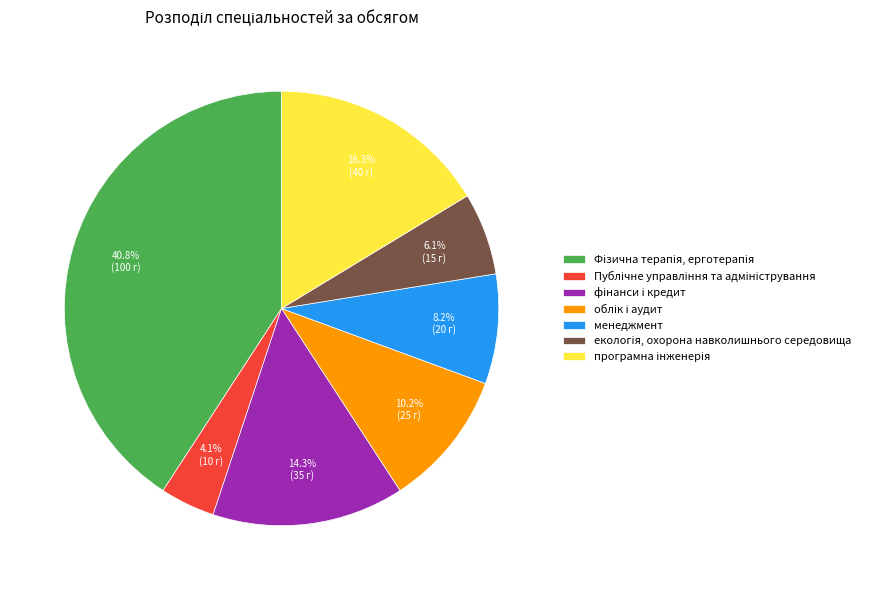

Is there a majority slice in this chart?

No